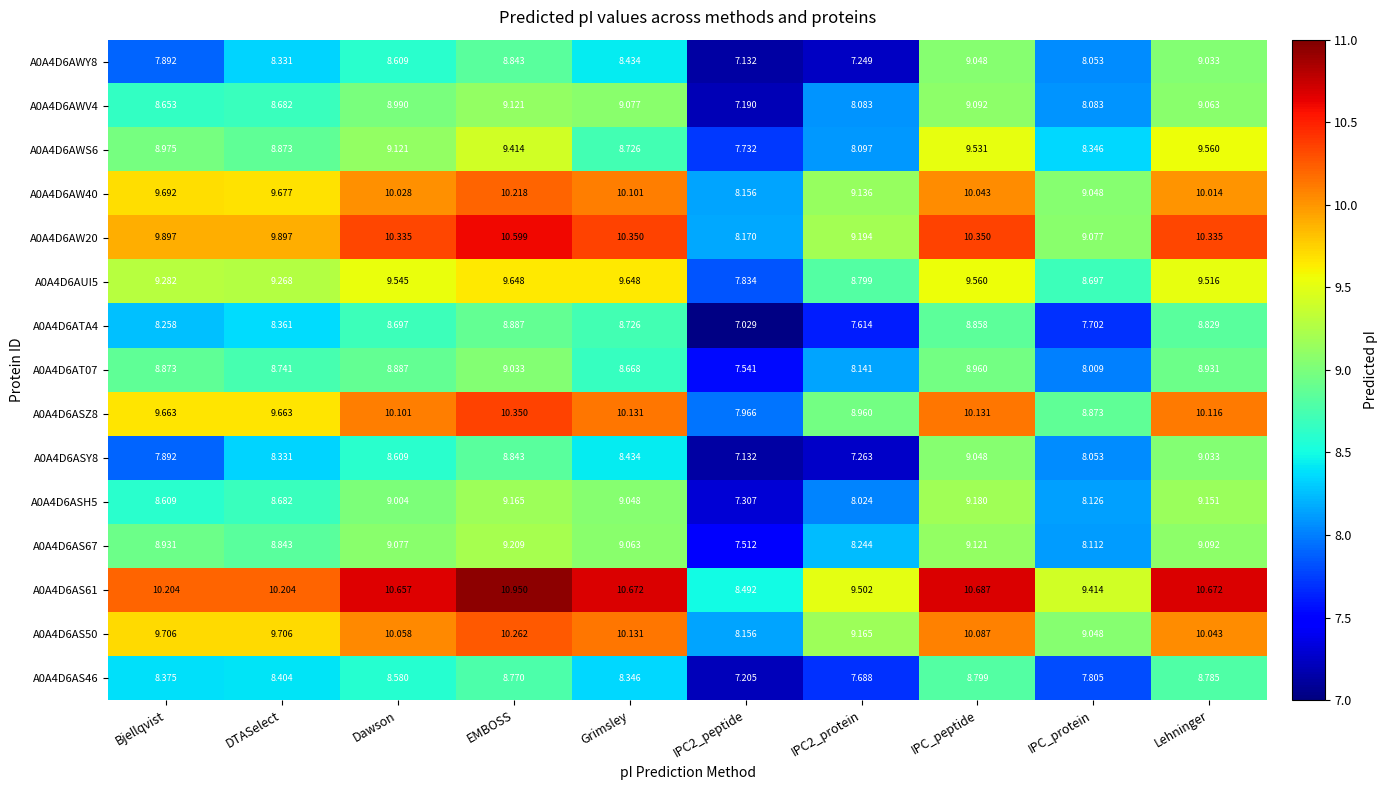

Where is A0A4D6AT07 nearest to the value 8?

IPC_protein